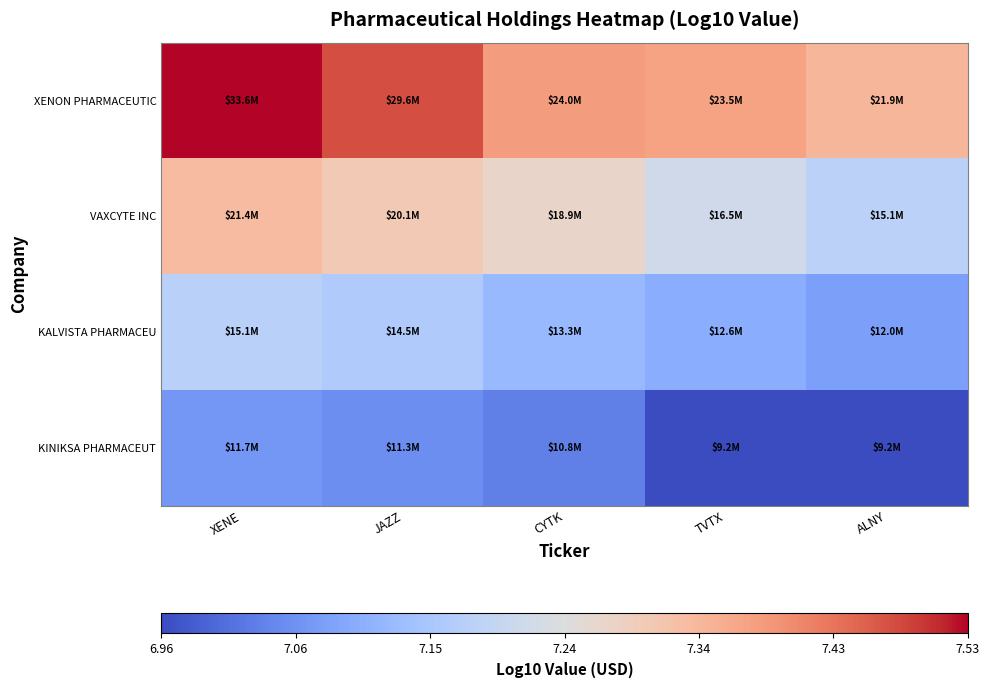

At which category is the sum across all series the highest?

XENE